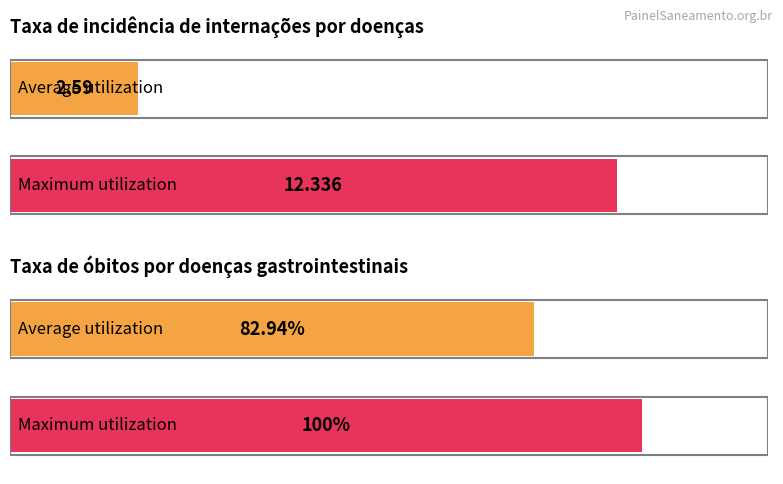

At 2012, list the series in order from smallest to largest.

Taxa de óbitos por doenças gastrointestinais, Taxa de incidência de internações por doenças